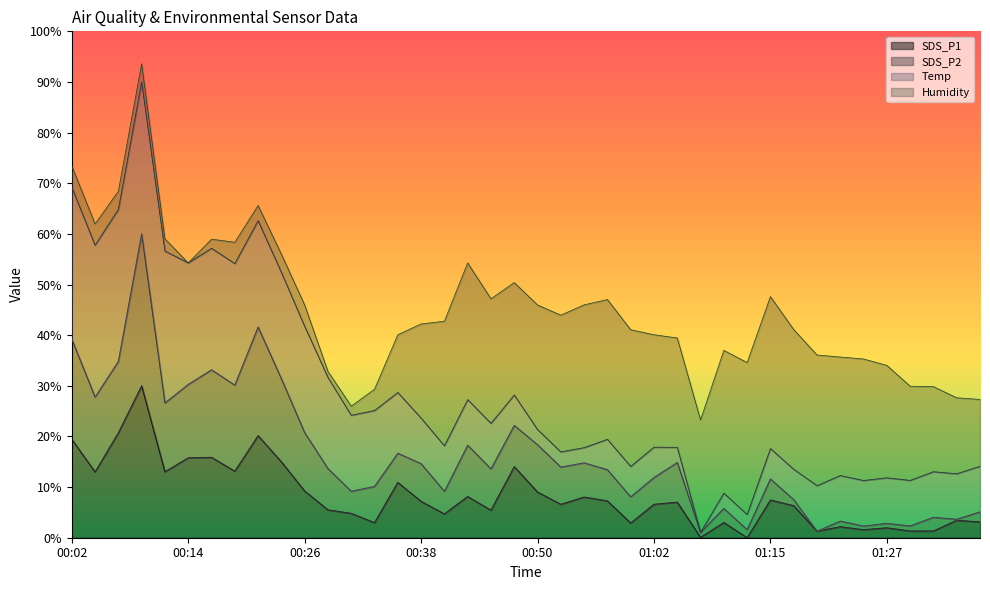

What are all the series names shown in the legend?

SDS_P1, SDS_P2, Temp, Humidity